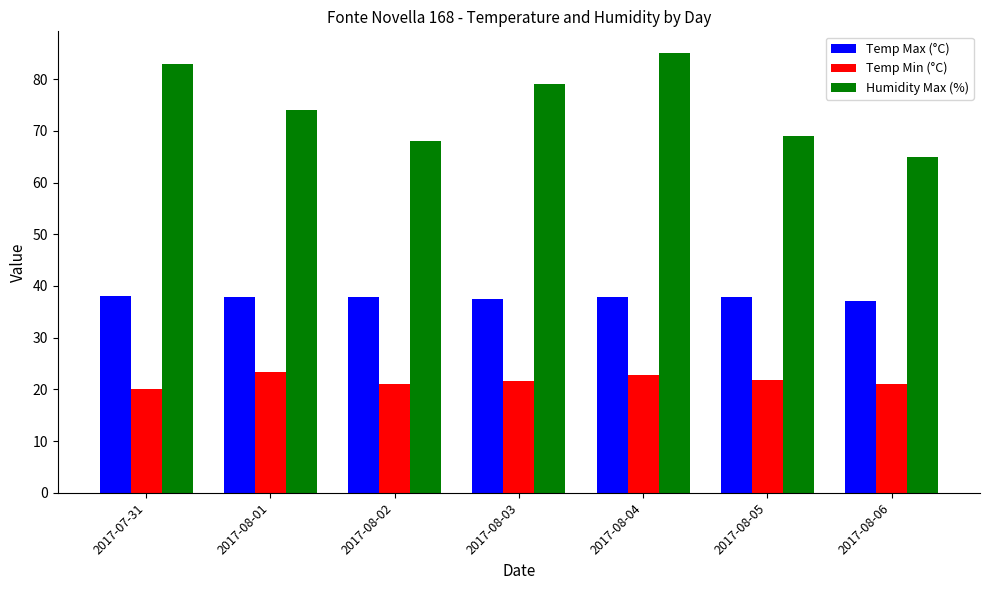

True or false: Temp Max (°C) has a value of 38.0 at 2017-07-31.

True